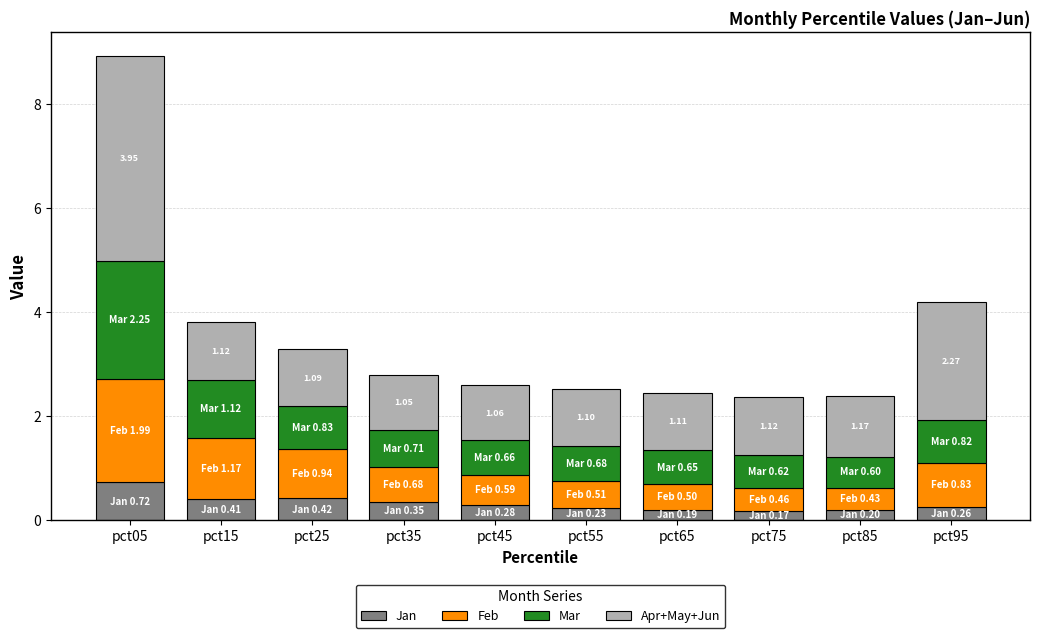

What is the sum of the Jan values at pct35 and pct55?

0.6